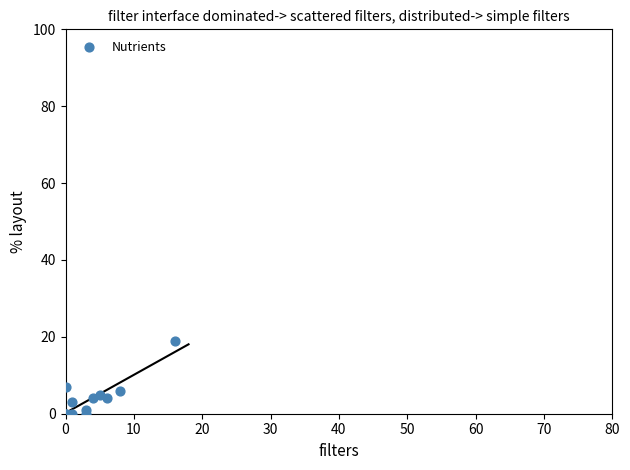

What Y value in the scatter plot is closest to 9?

7